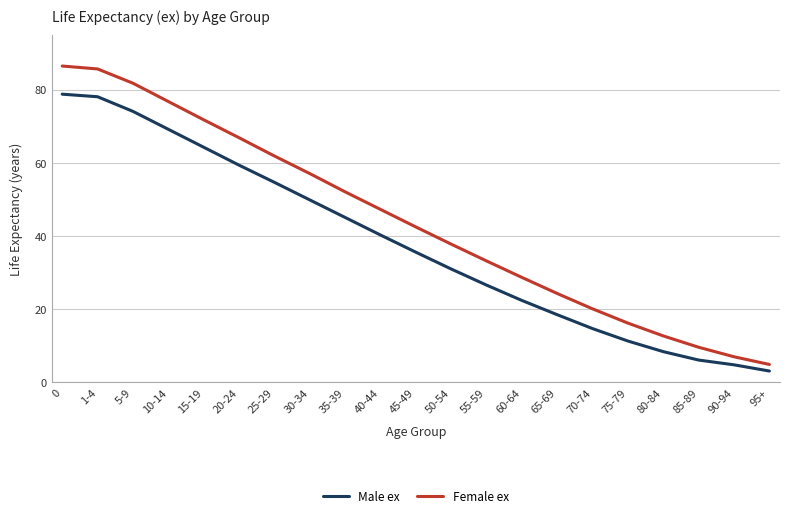

The value of Female ex at 75-79 is 6.2. True or false?

False